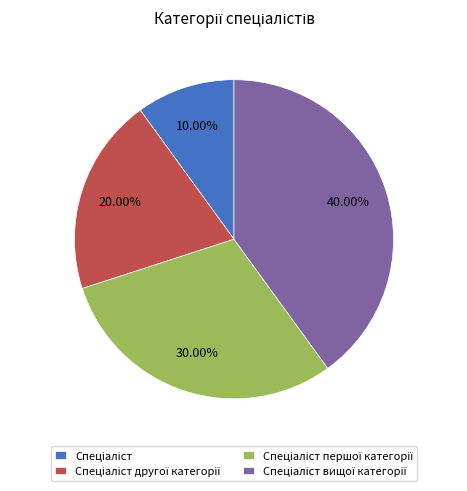

Is there any slice that represents more than half of the pie?

No